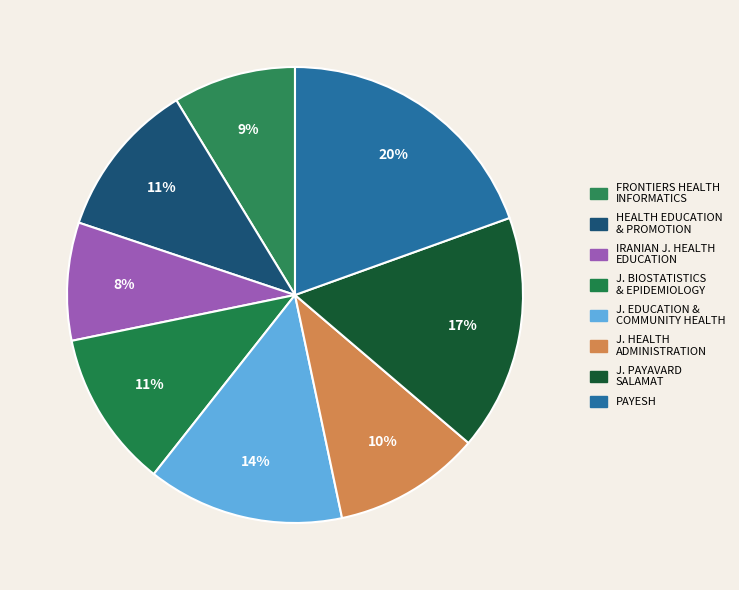

How many segments does this pie chart have?

8